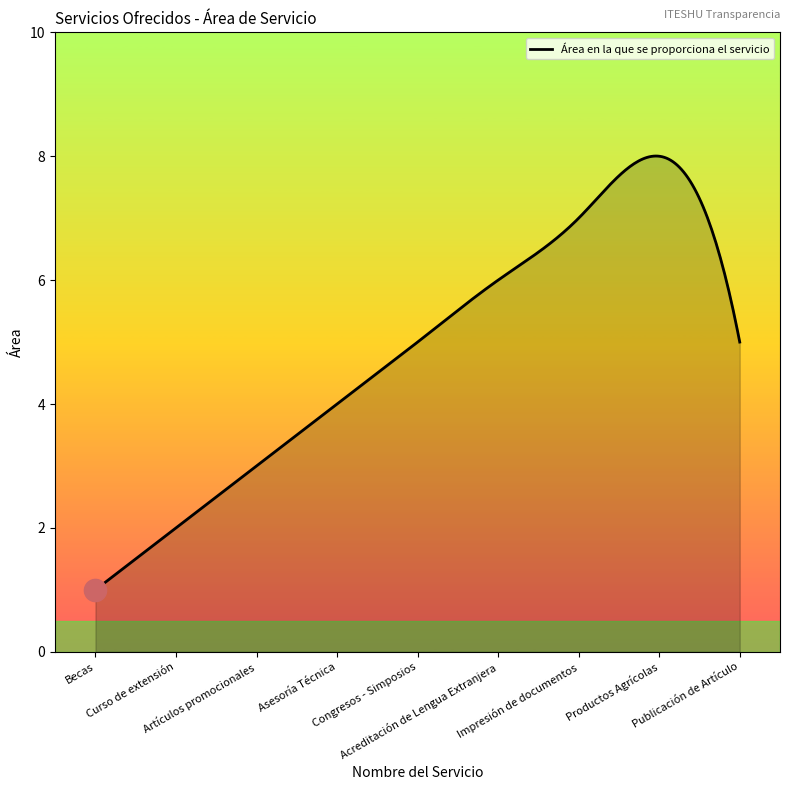

What is the greatest value displayed?

8.0